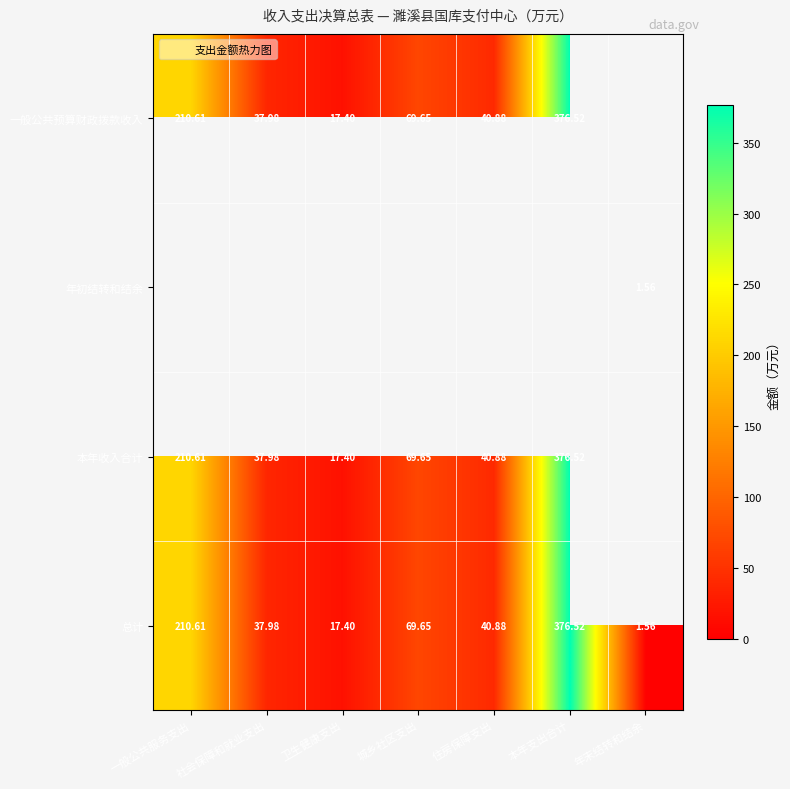

List the labels in order of 本年收入合计 value, largest first.

本年支出合计, 一般公共服务支出, 城乡社区支出, 社会保障和就业支出, 卫生健康支出, 年末结转和结余, 住房保障支出